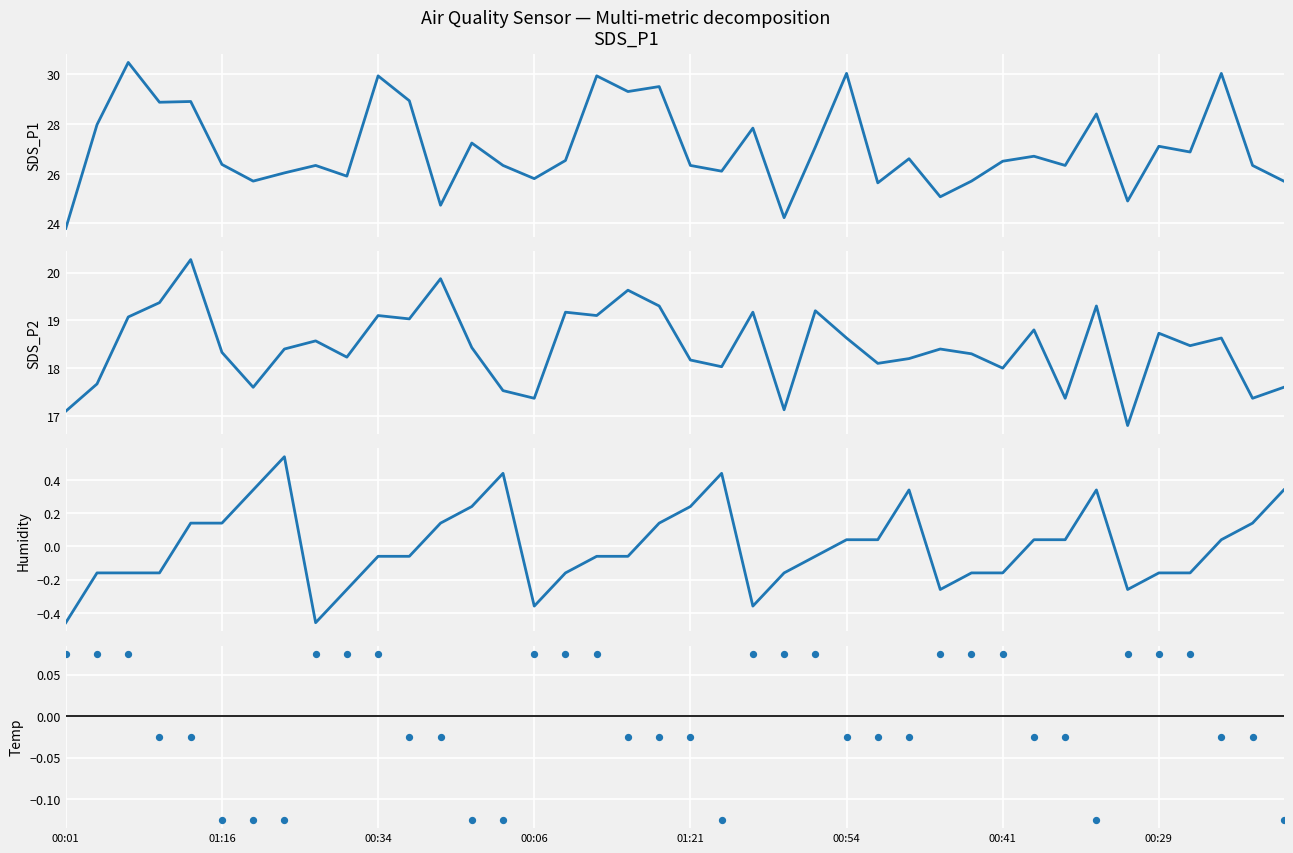

What are all the series names shown in the legend?

SDS_P1, SDS_P2, Humidity, Temp